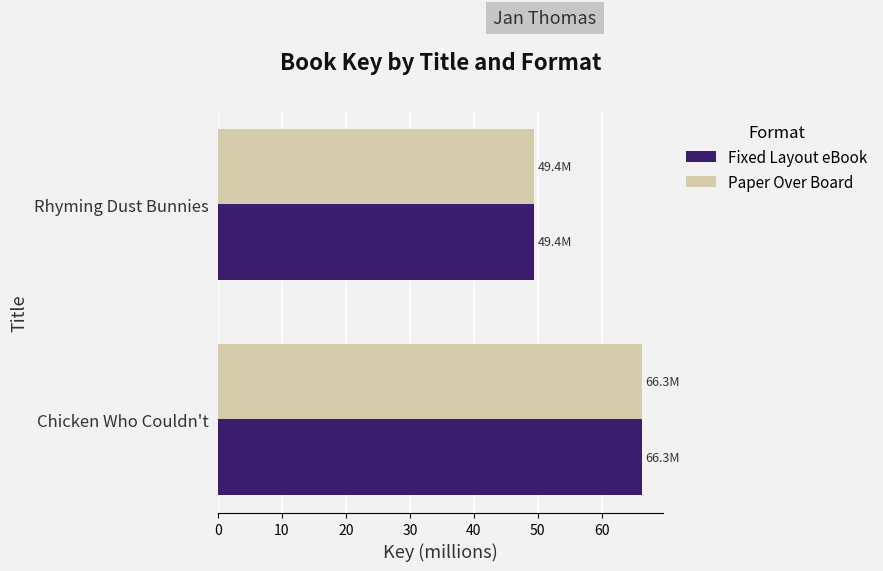

Which label corresponds to the largest value in the chart?

Chicken Who Couldn't